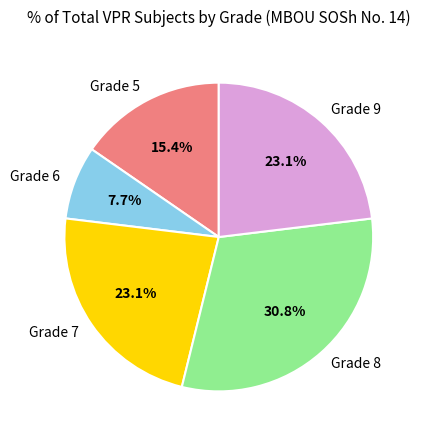

Count the number of slices in the pie.

5